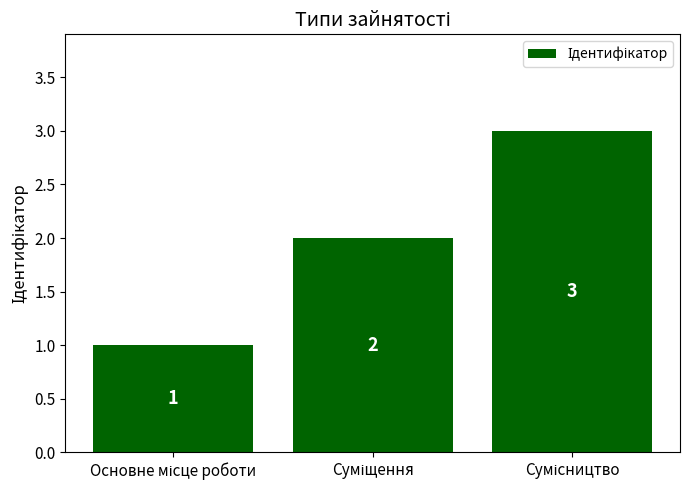

How many values are between 1 and 3?

3